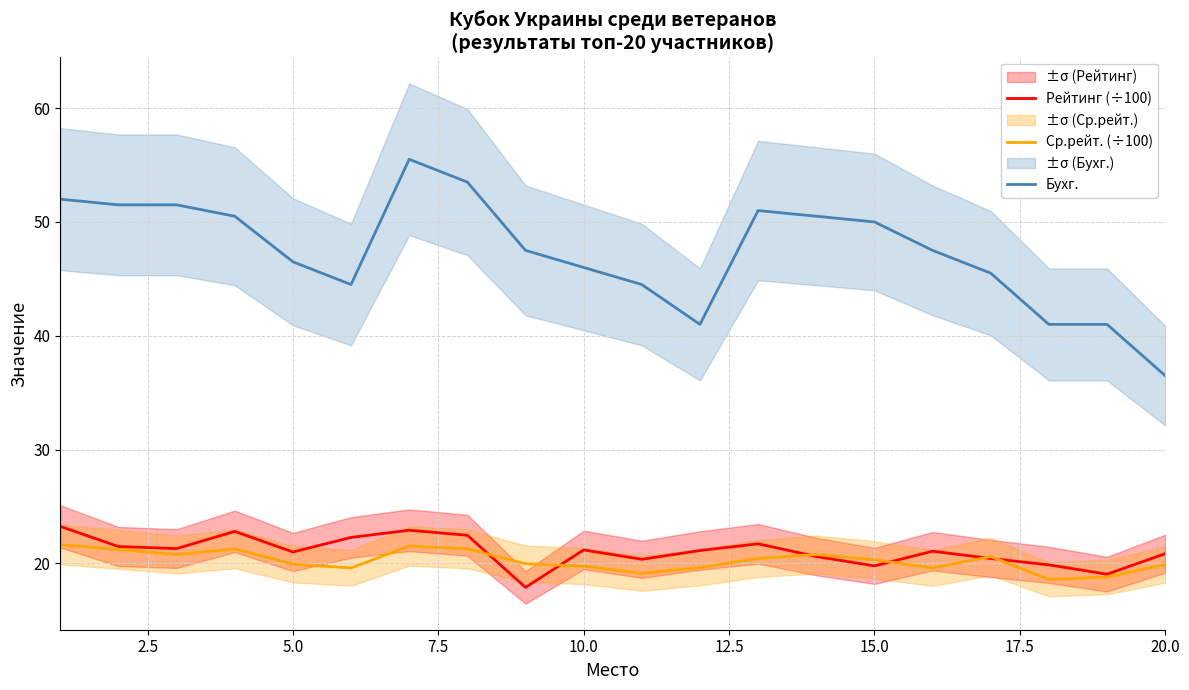

True or false: Рейтинг (÷100) and Бухг. intersect in this chart.

False